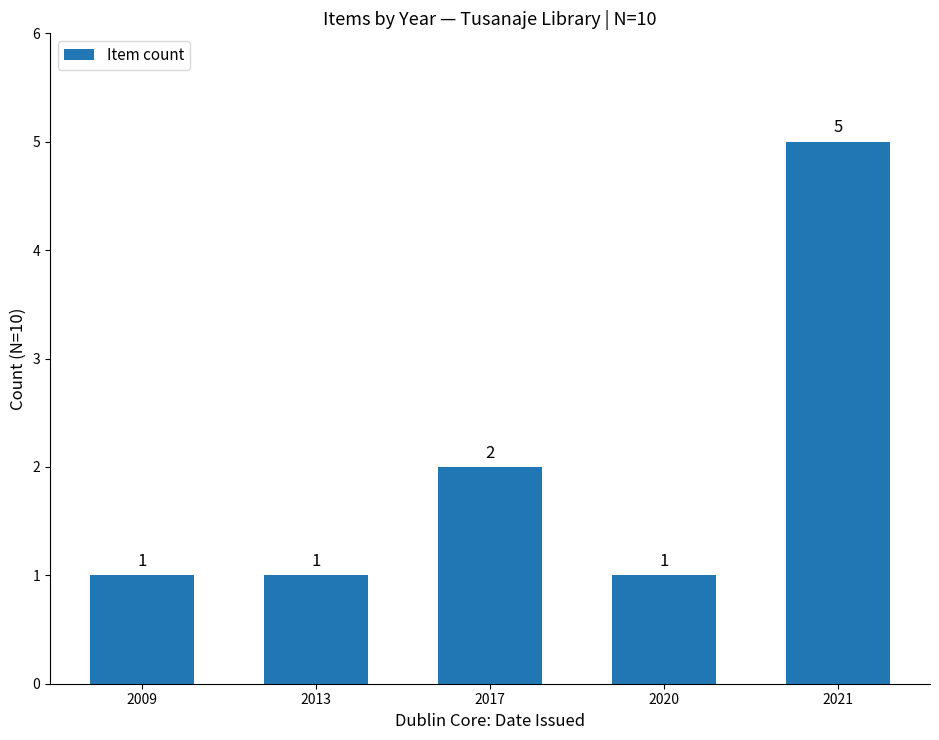

What is the sum of the values at 2021 and 2013?

6